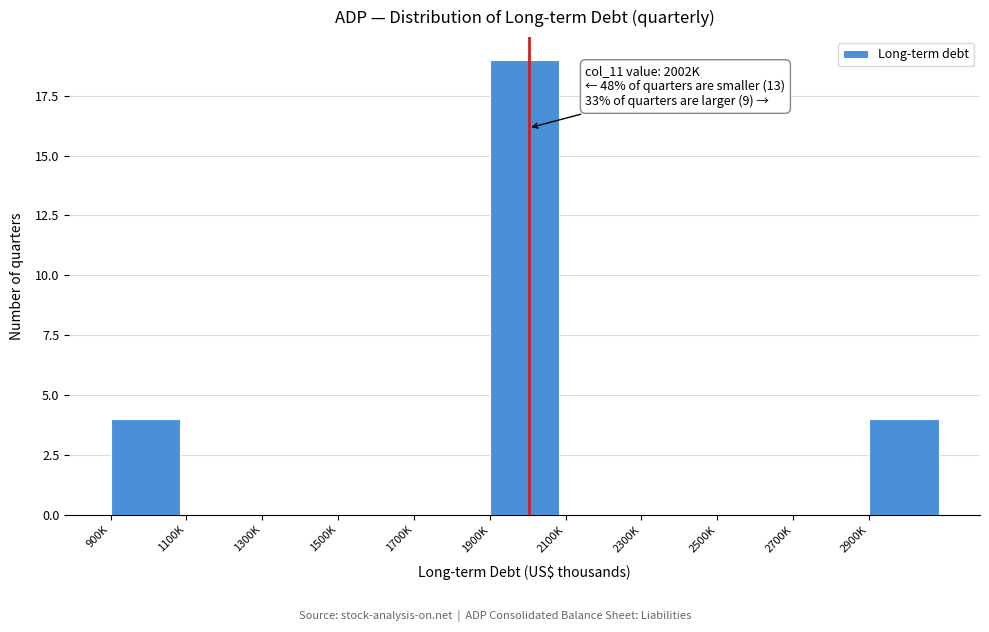

Reading right to left, list all the values displayed in this chart.

2900K=4	2700K=0	2500K=0	2300K=0	2100K=0	1900K=19	1700K=0	1500K=0	1300K=0	1100K=0	900K=4